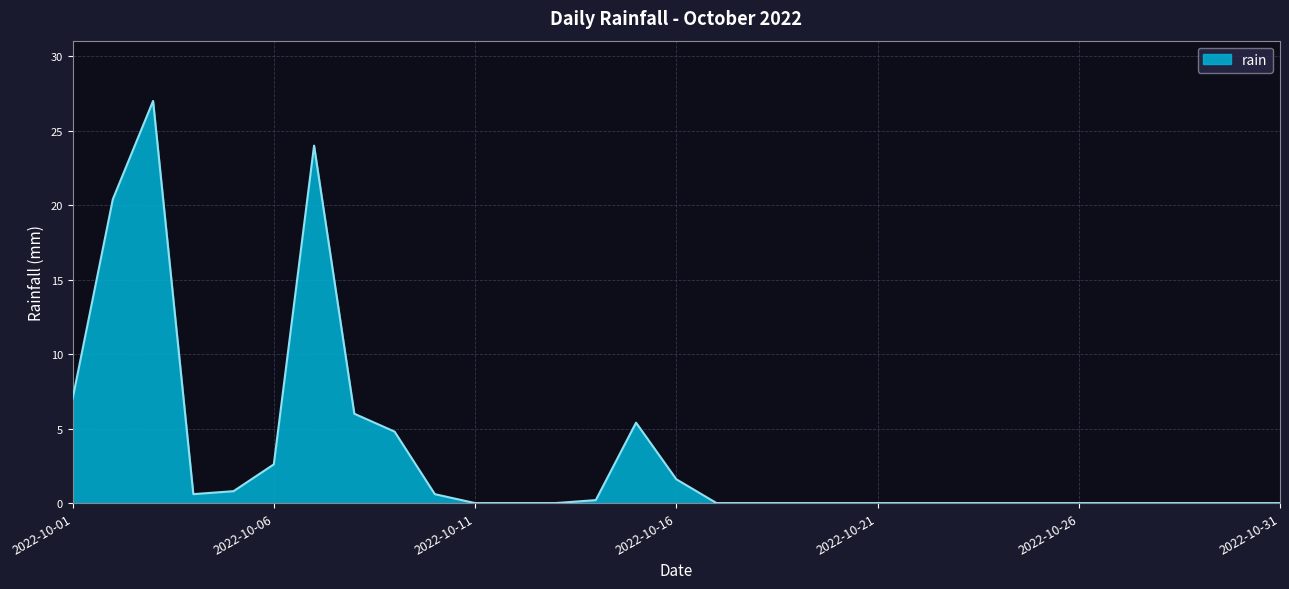

What is the difference between the maximum and minimum values?

27.0